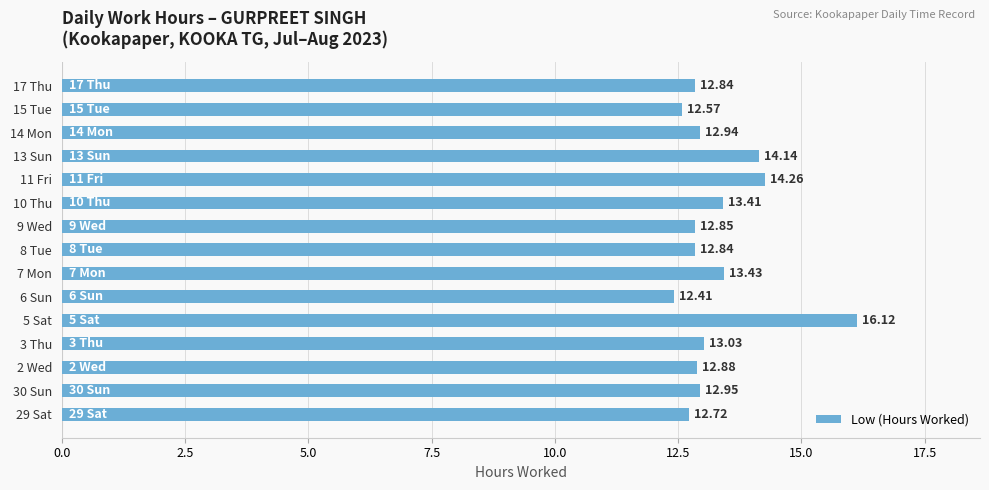

What is the average value?

13.3